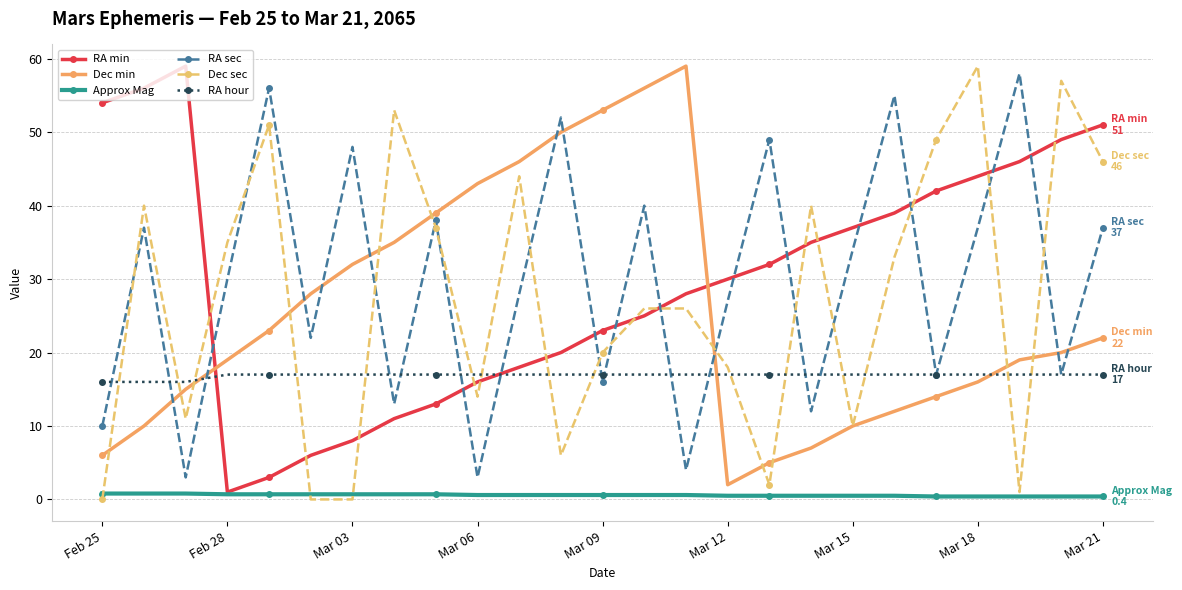

What is the value of the RA hour point at the 1st from the left?

16.0